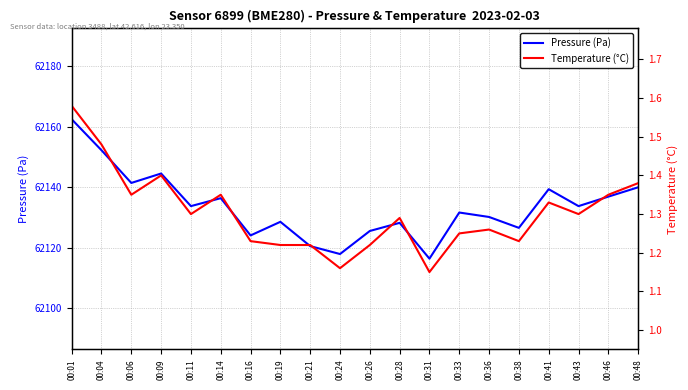

At how many categories does at least one series exceed 16378?

20